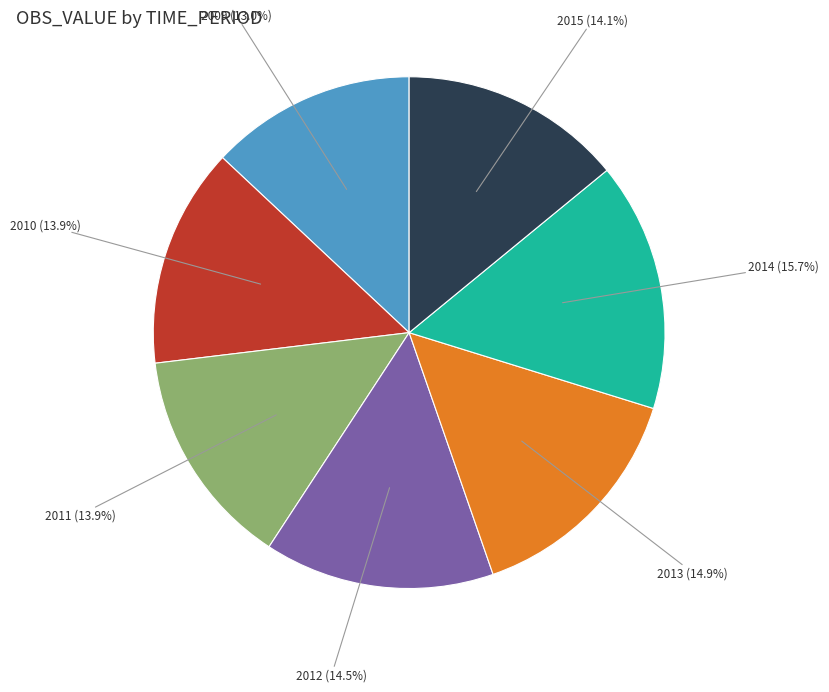

To the nearest percent, what is the difference between the largest and smallest slice percentages?

3%